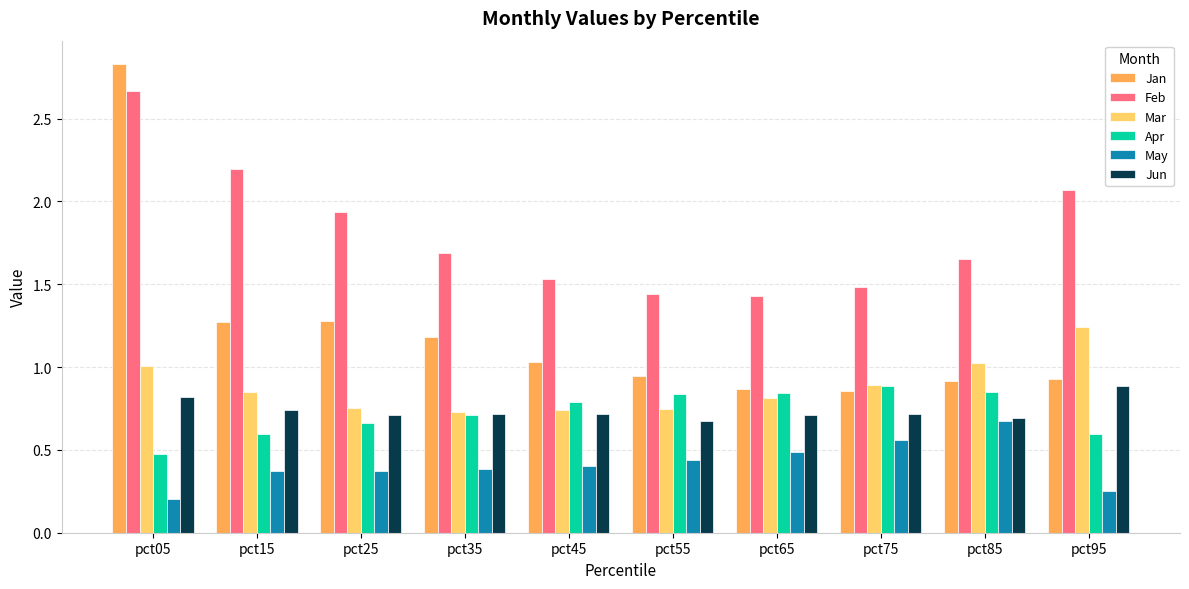

Which series has the largest range (max minus min)?

Jan